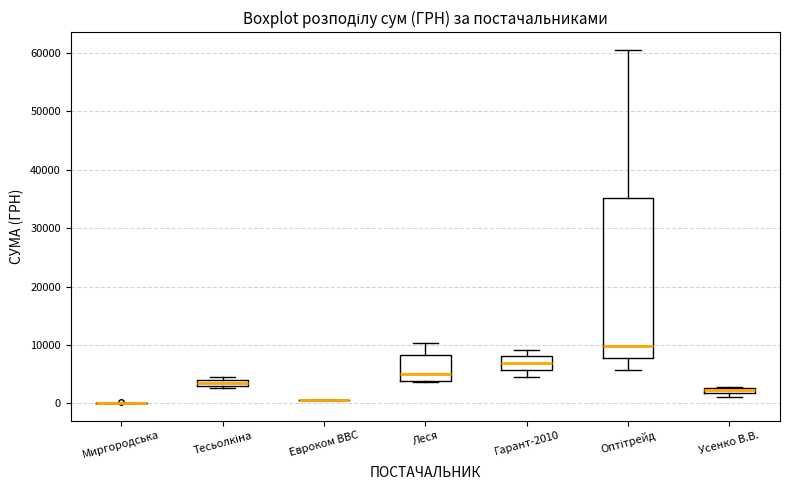

Comparing the boxes themselves (not the whiskers), which one is the tallest?

Оптітрейд